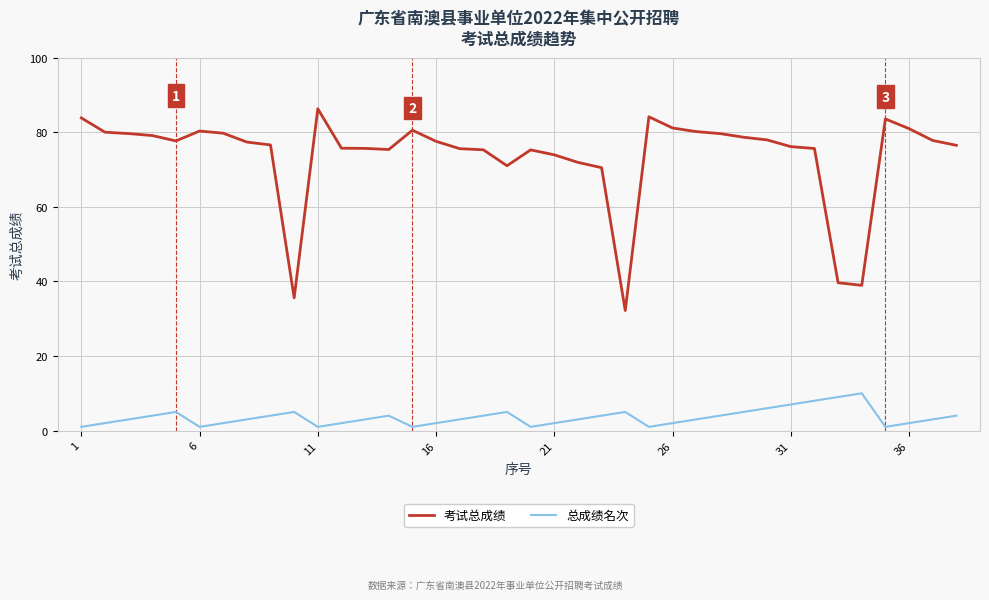

Which series has the largest range (max minus min)?

考试总成绩